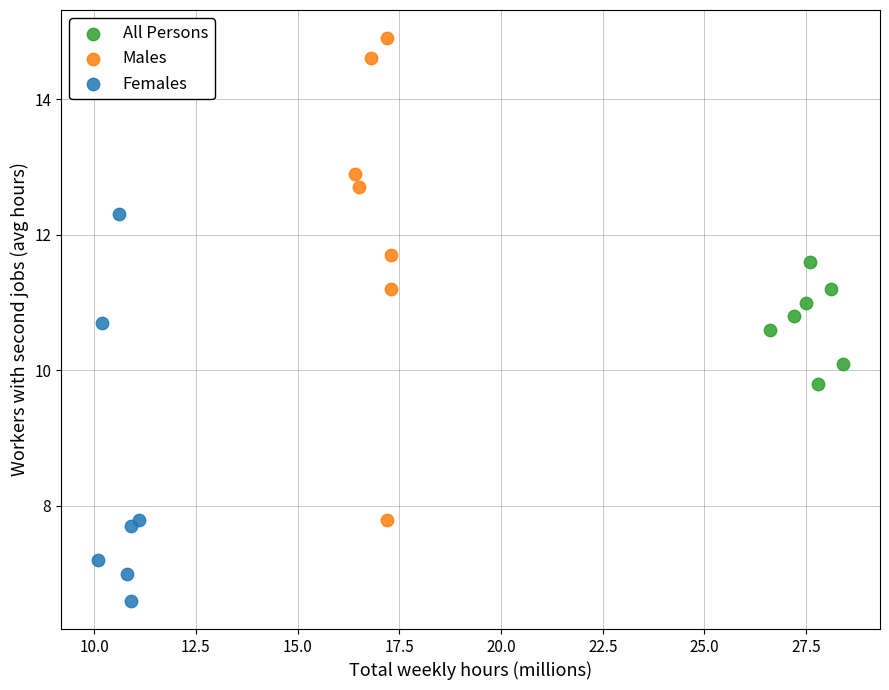

Which series reaches the maximum Y coordinate?

Males